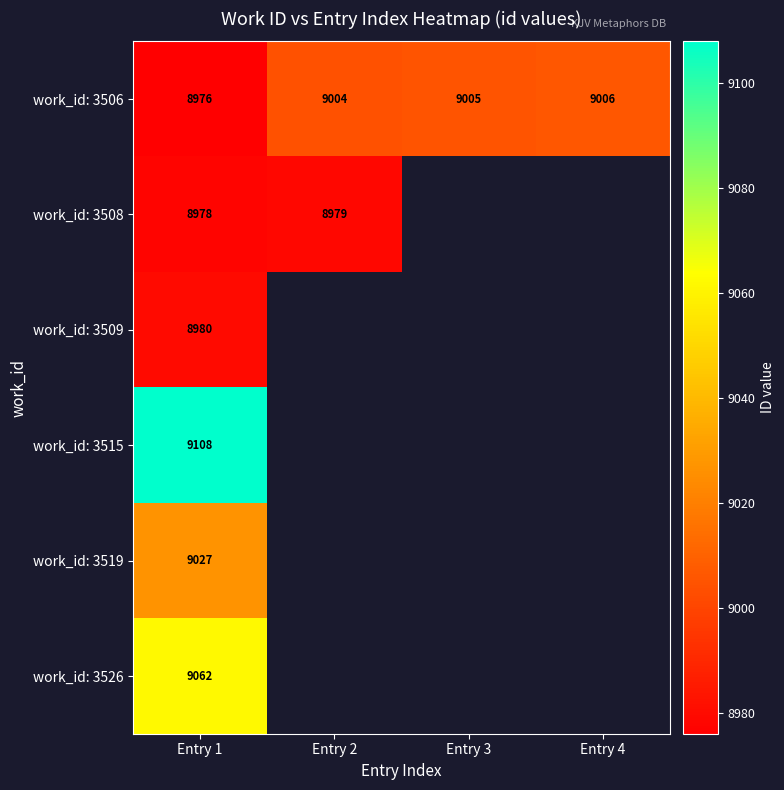

What is the greatest value displayed?

9108.0